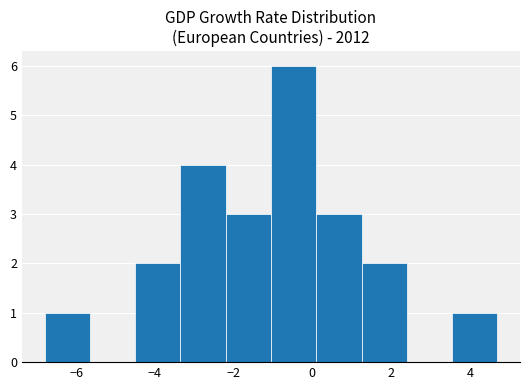

Over which range of the x-axis is the bar tallest?

-1.05 to 0.10